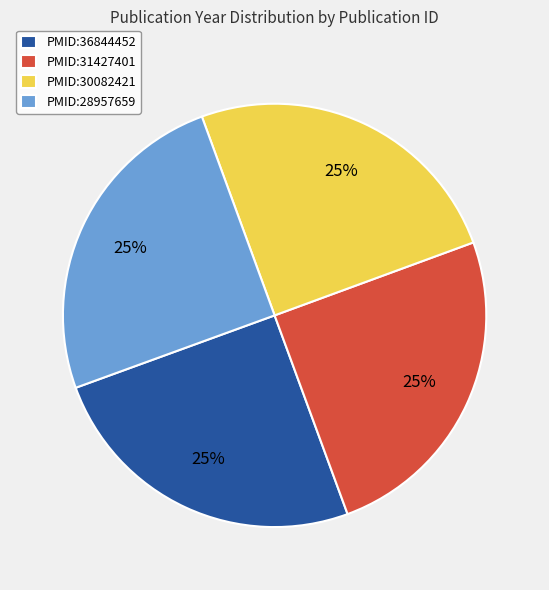

Is there a majority slice in this chart?

No